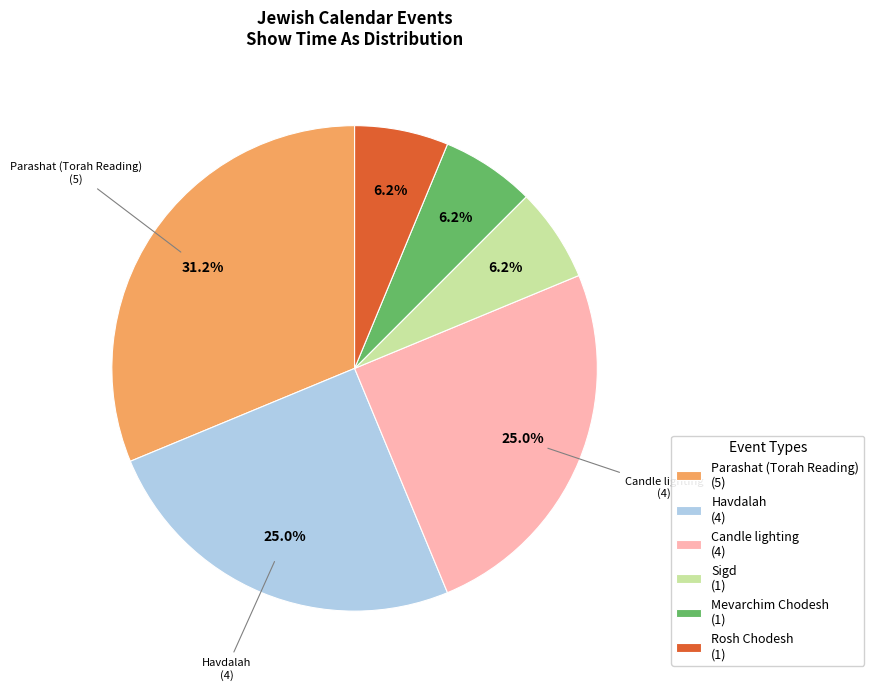

What percentage do Sigd (1) and Parashat (Torah Reading) (5) together represent?

37.5%